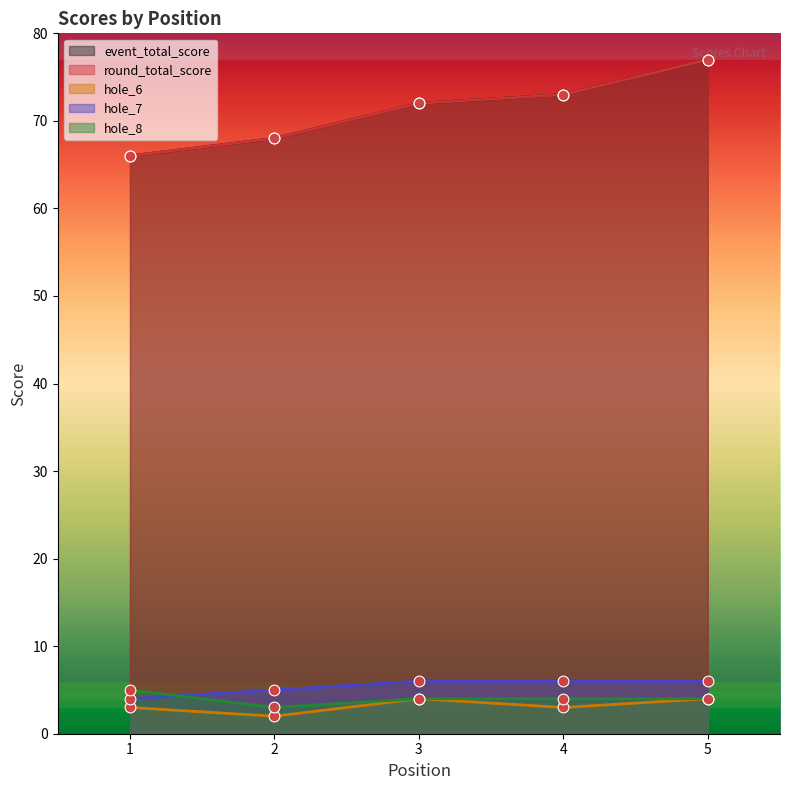

Is the value of hole_6 at 4 greater than the value of round_total_score at 3?

No